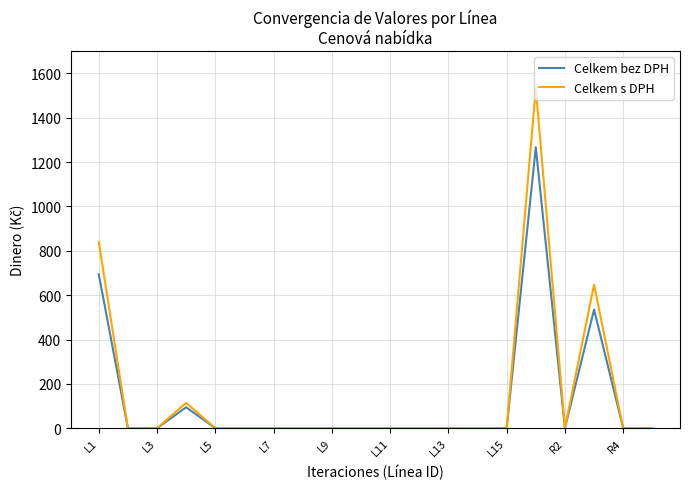

What is the difference between the second highest and second lowest values in the Celkem s DPH series?

840.1